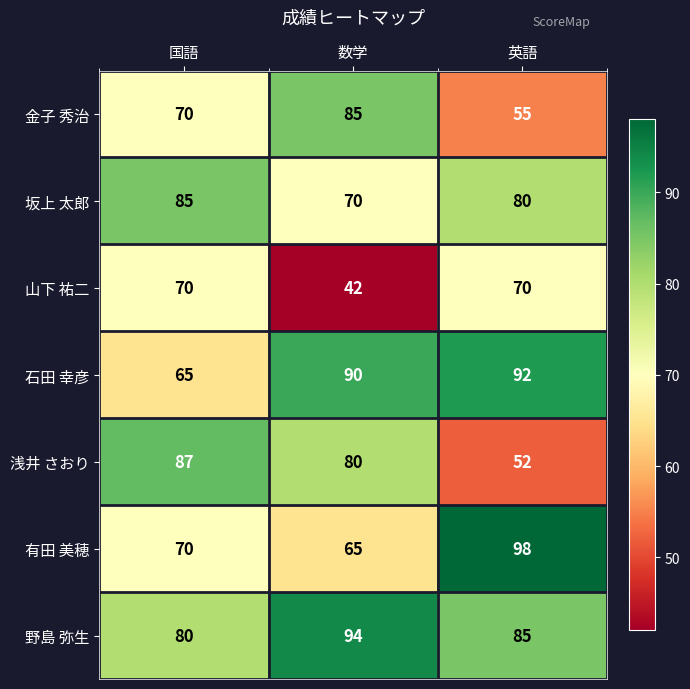

At which category is the sum across all series the highest?

英語